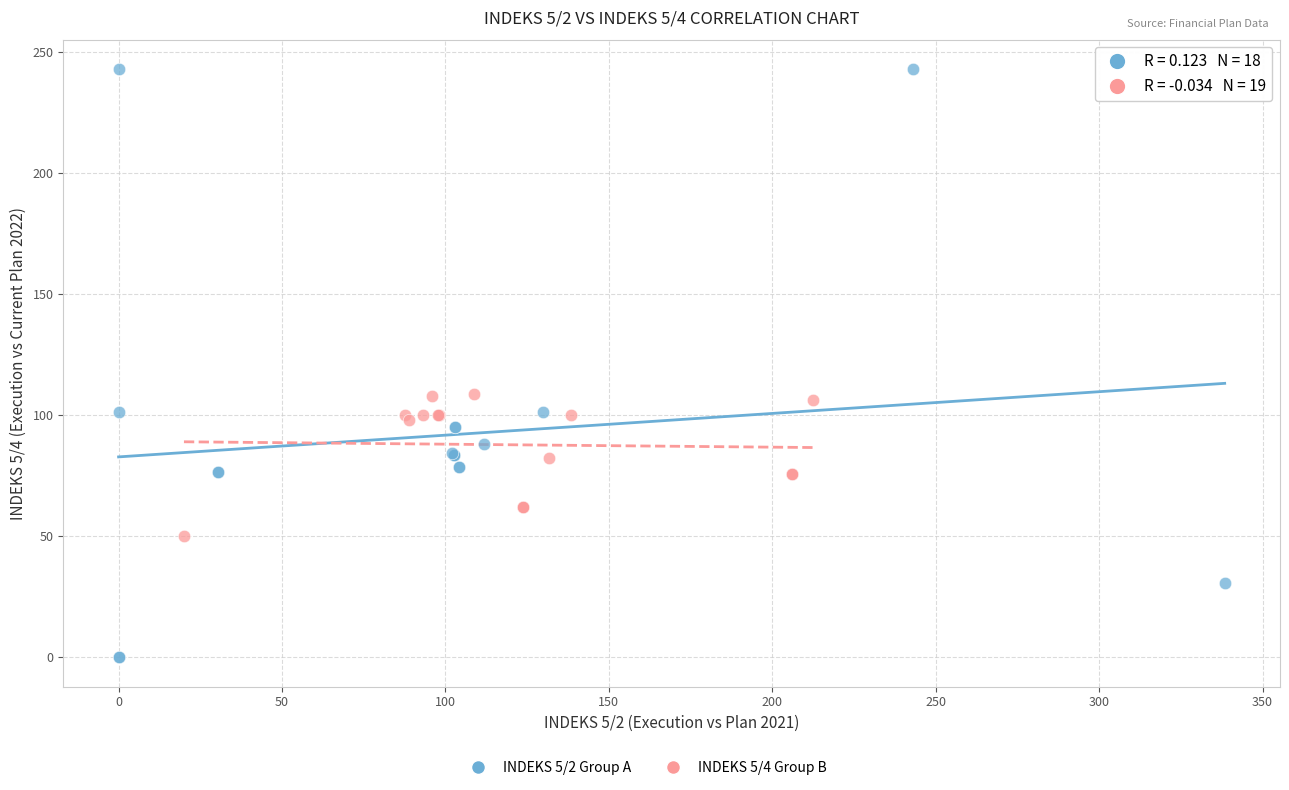

Which series has the largest Y range (max minus min)?

INDEKS 5/2 Group A